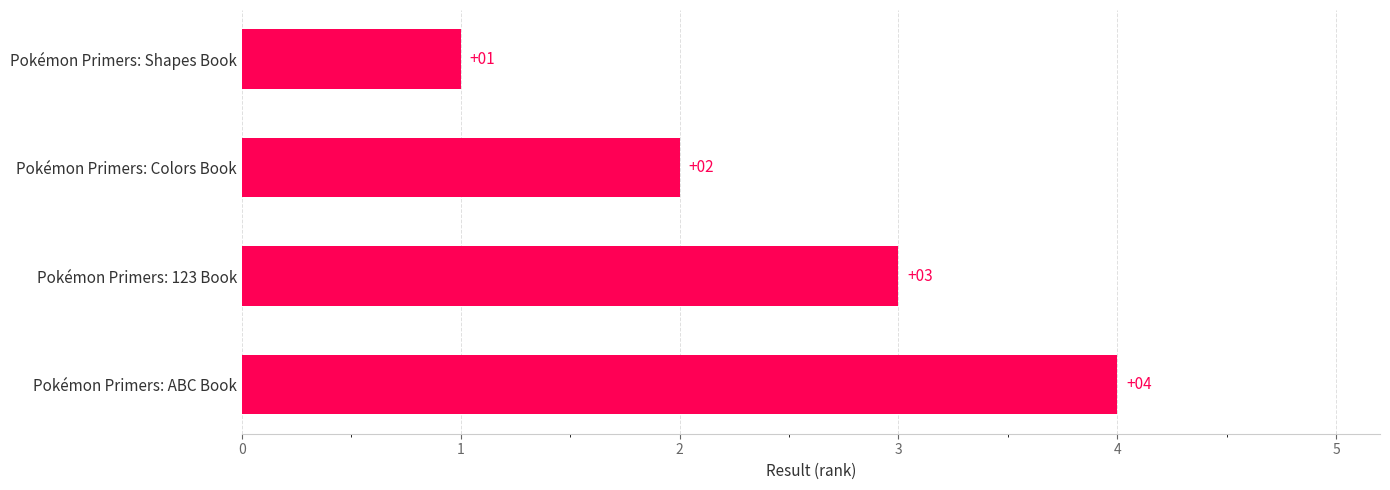

Rank the categories by value from lowest to highest.

Pokémon Primers: Shapes Book, Pokémon Primers: Colors Book, Pokémon Primers: 123 Book, Pokémon Primers: ABC Book